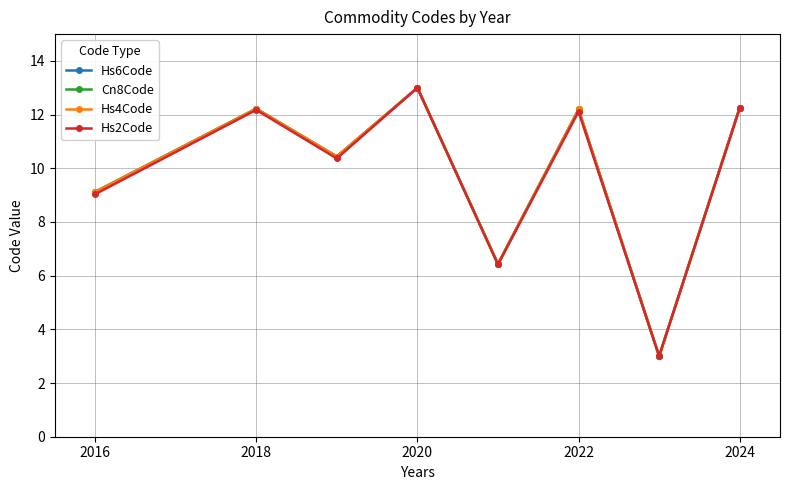

What is the lowest value of the Hs6Code series?

3.0